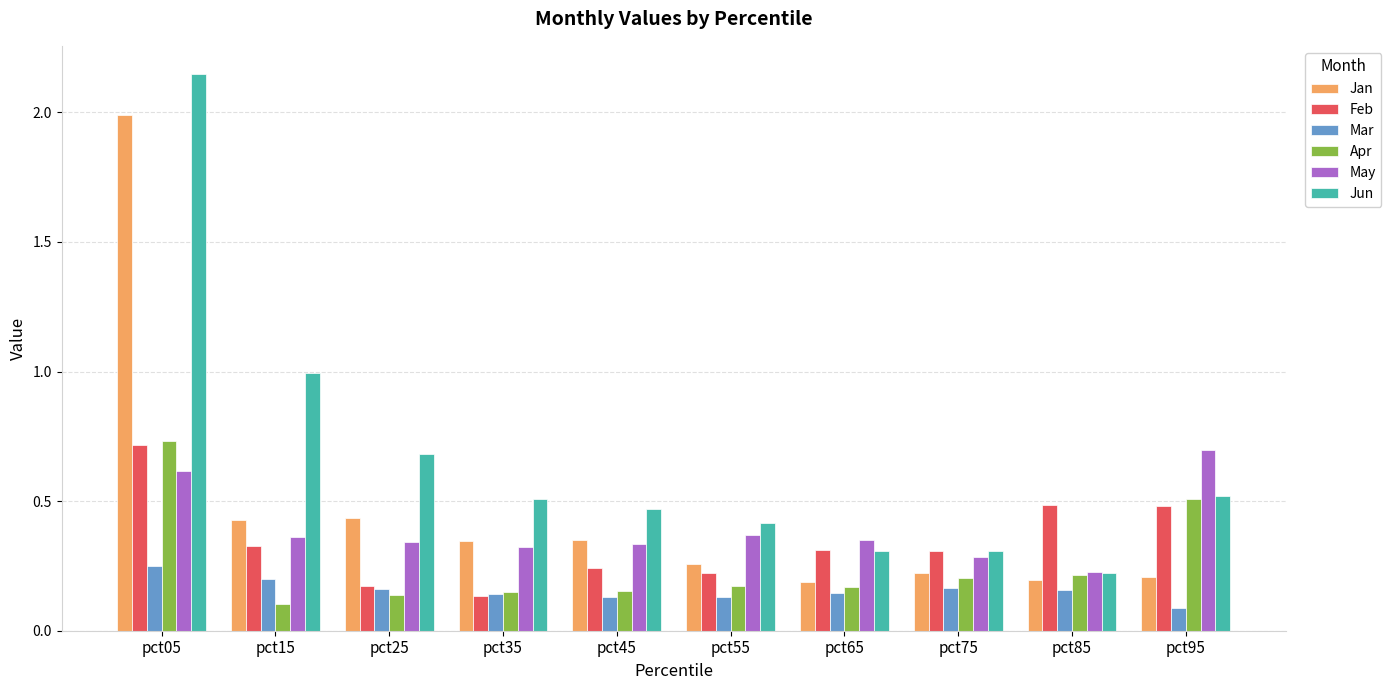

The Jun series shows 0.3 at pct75. True or false?

True